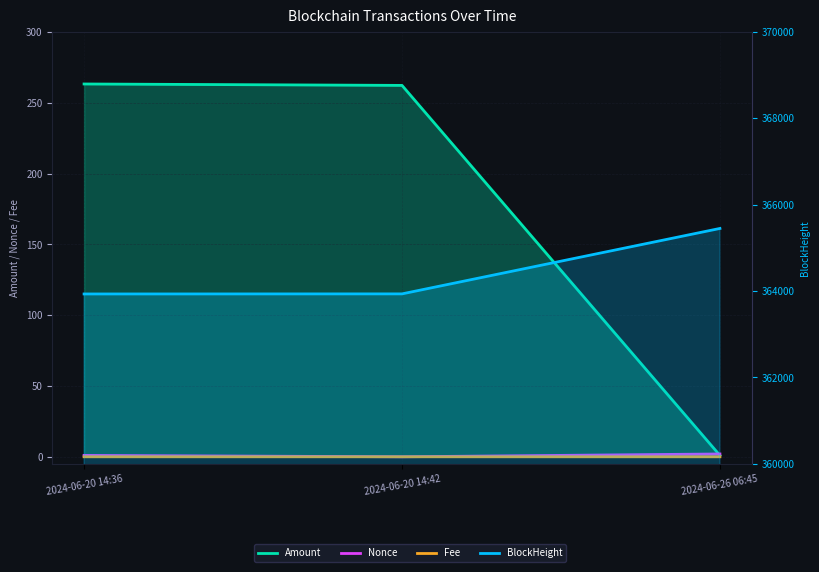

Reading left to right, extract all data points from this chart.

Amount: 263.3	262.3	1.0
Nonce: 1.0	0.0	2.0
Fee: 0.0	0.0	0.0
BlockHeight: 363934.0	363936.0	365451.0